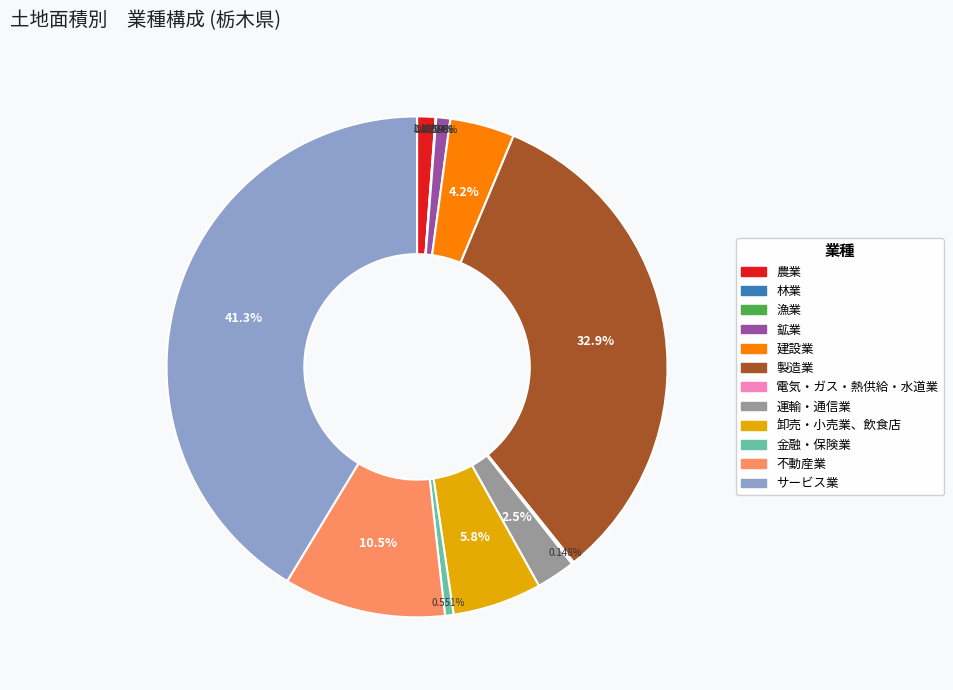

True or false: 金融・保険業 accounts for 11% of the total.

False